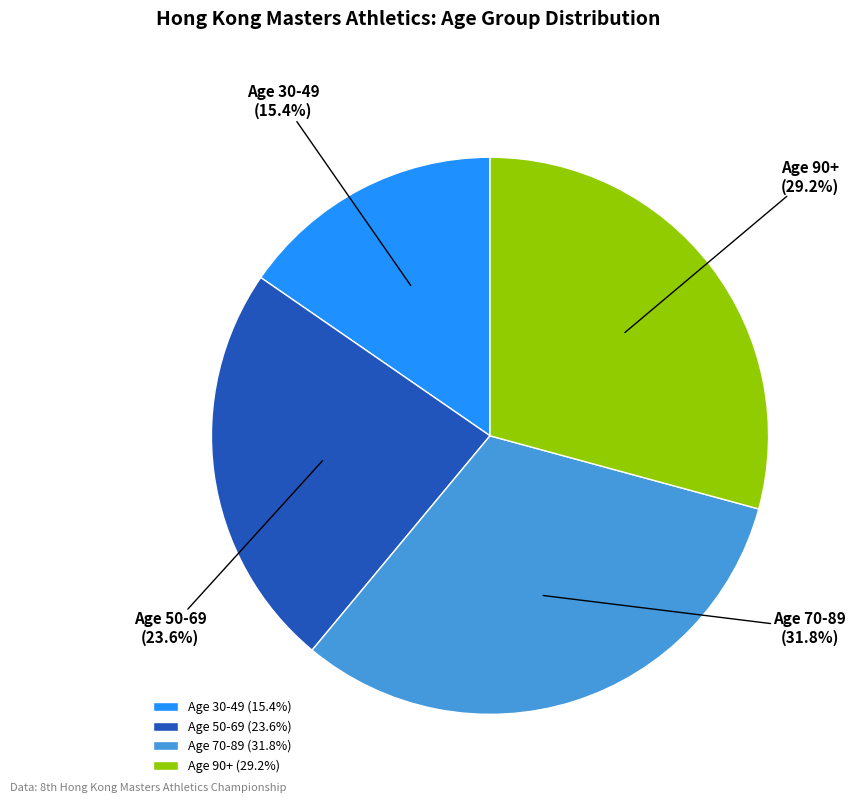

Does any single category account for the majority?

No